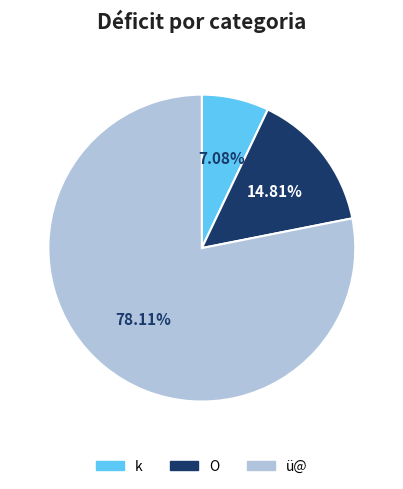

To the nearest percent, what is the combined percentage of O and k?

22%